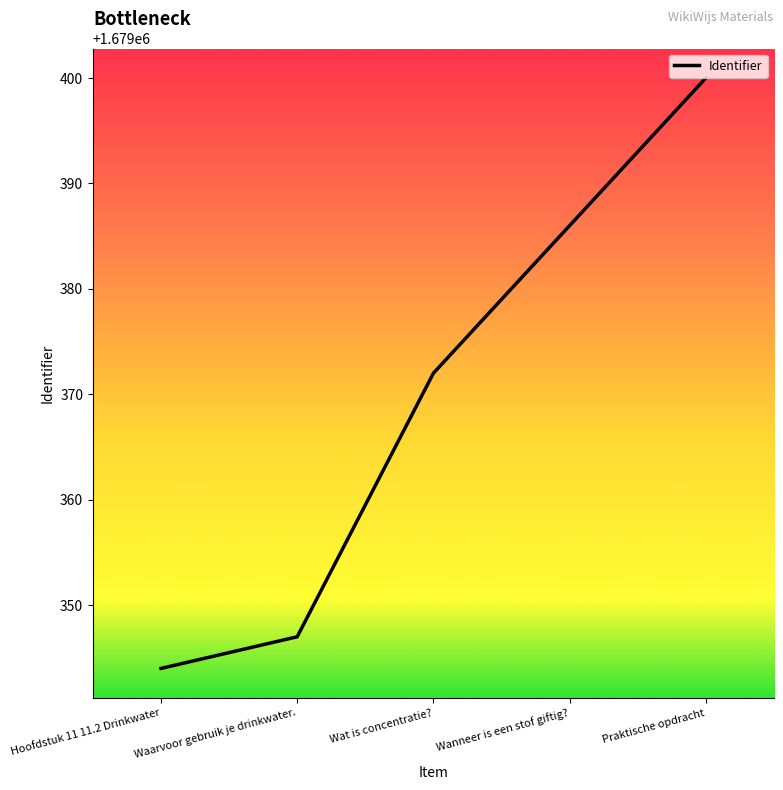

What position from the right is Hoofdstuk 11 11.2 Drinkwater?

5